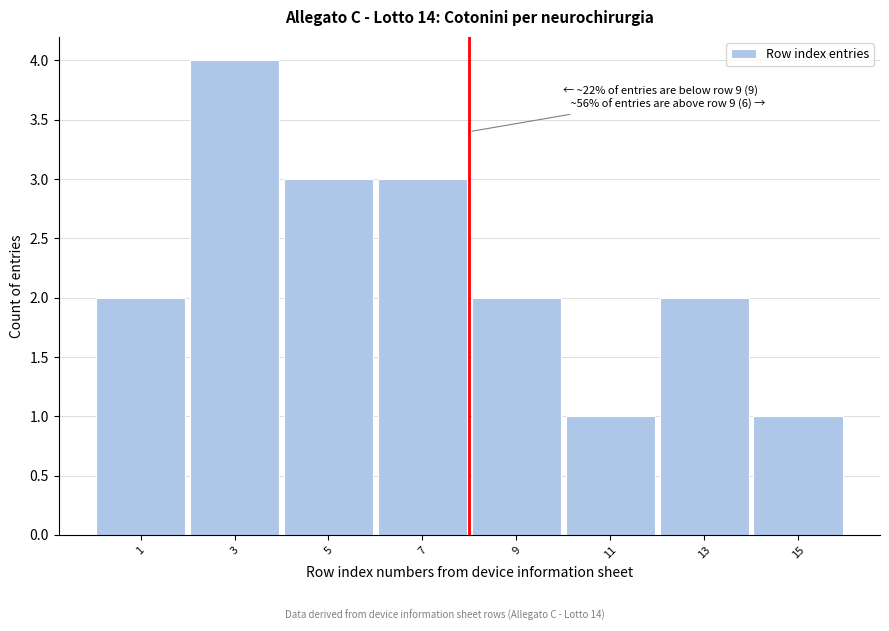

Reading right to left, list all the values displayed in this chart.

15=1	13=2	11=1	9=2	7=3	5=3	3=4	1=2